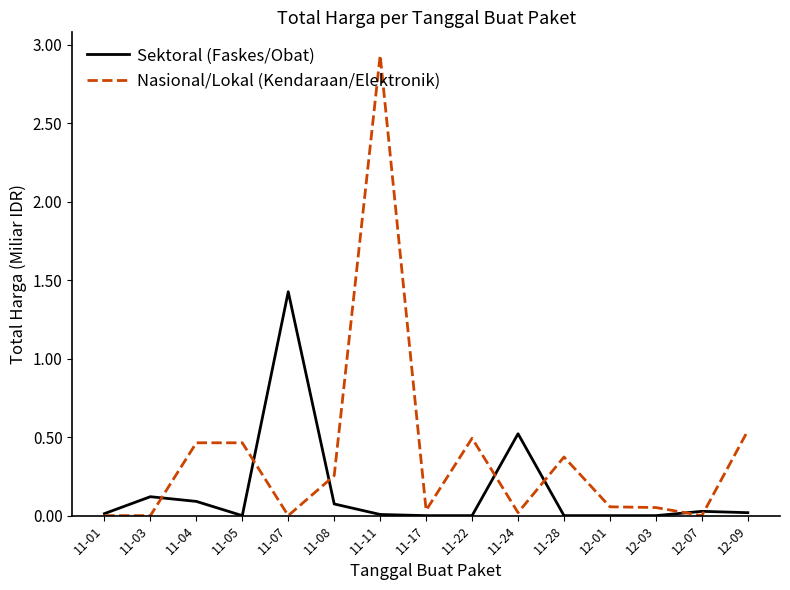

What position from the left is 11-08?

6